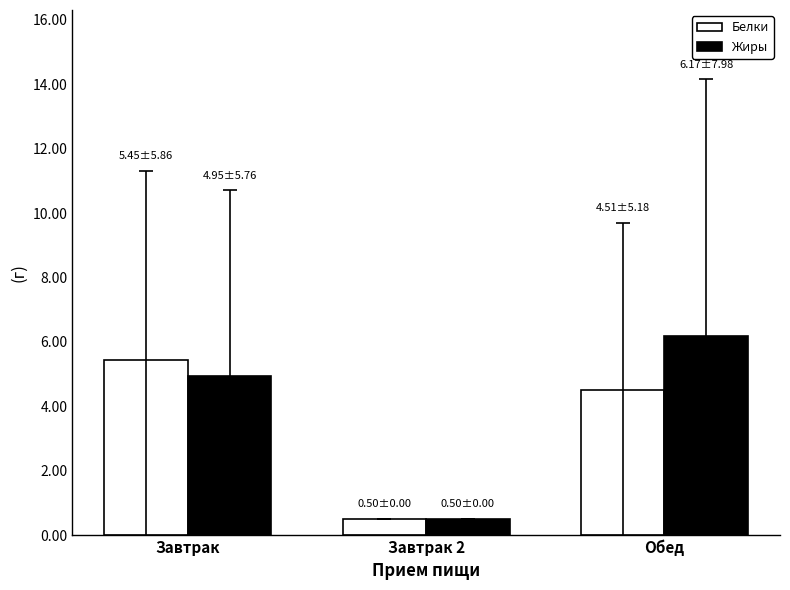

What are all the series names shown in the legend?

Белки, Жиры